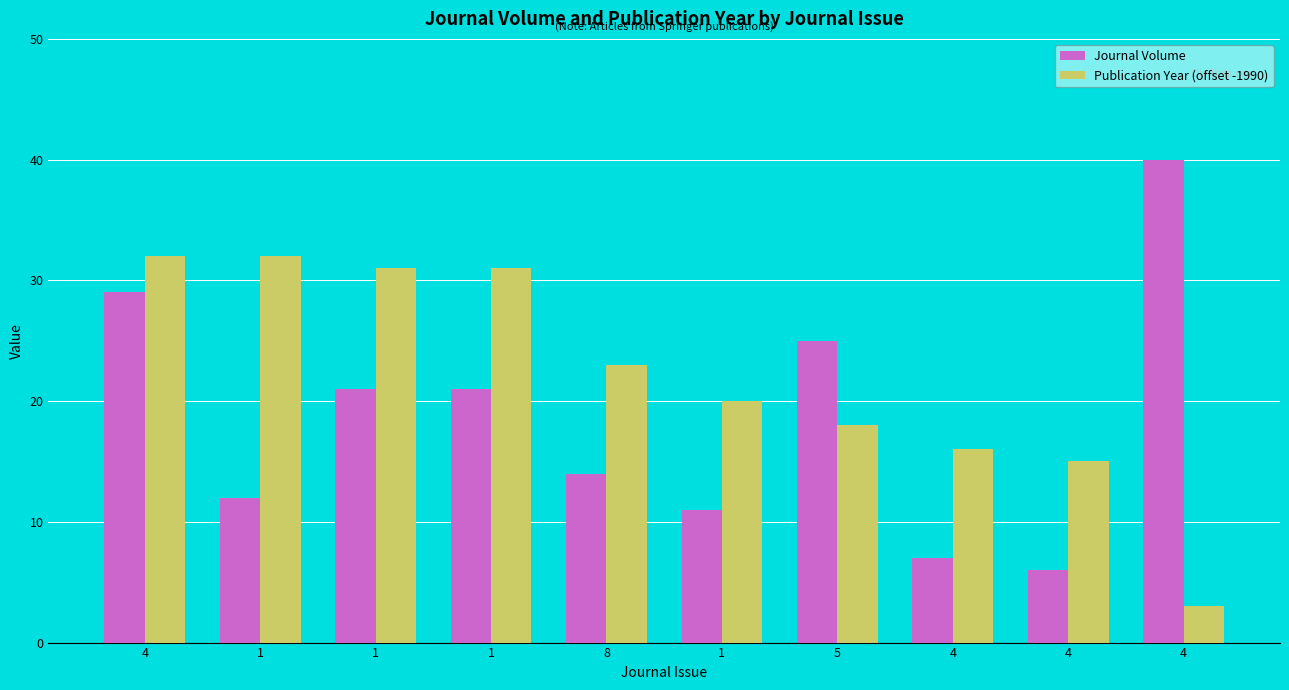

Which series changed the most between 1 and 4?

Journal Volume